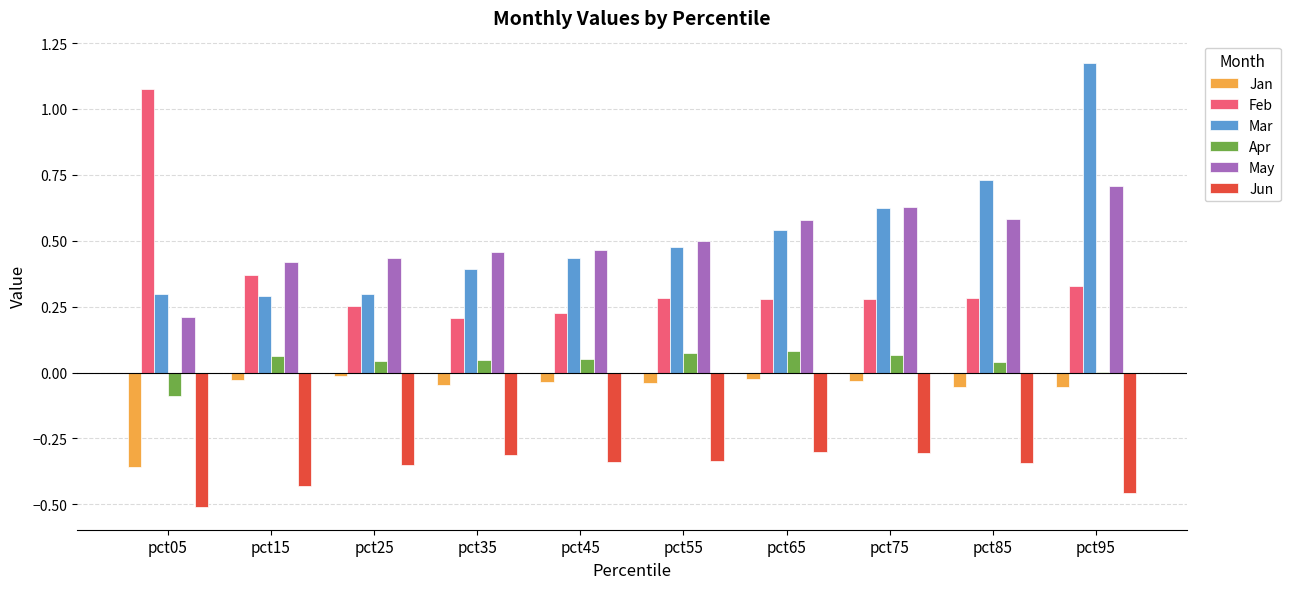

How many groups of bars are there?

10